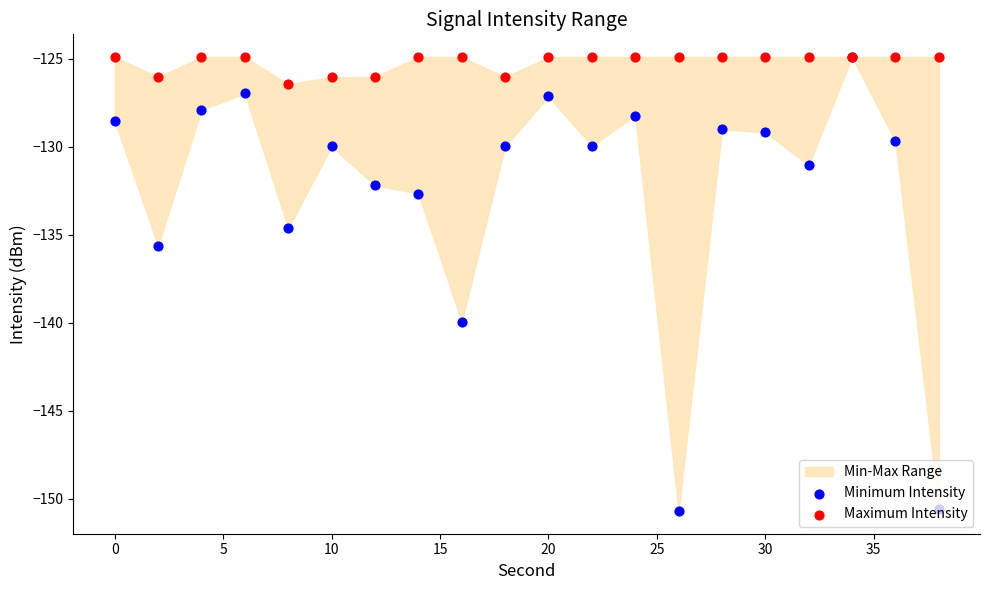

At how many categories does at least one series exceed -132?

20